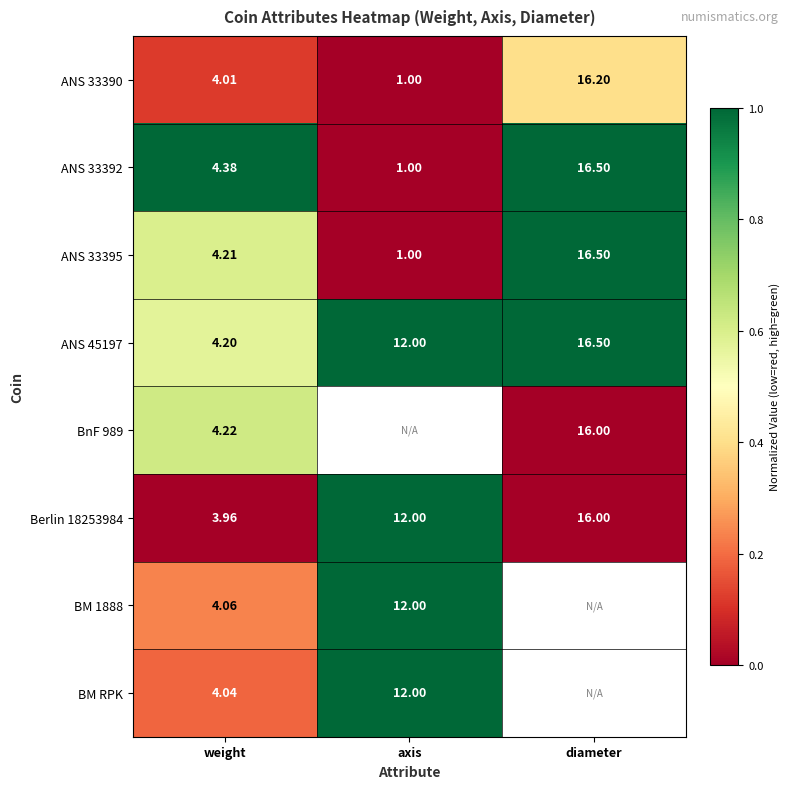

Which category has the highest value in the ANS 33395 series?

diameter